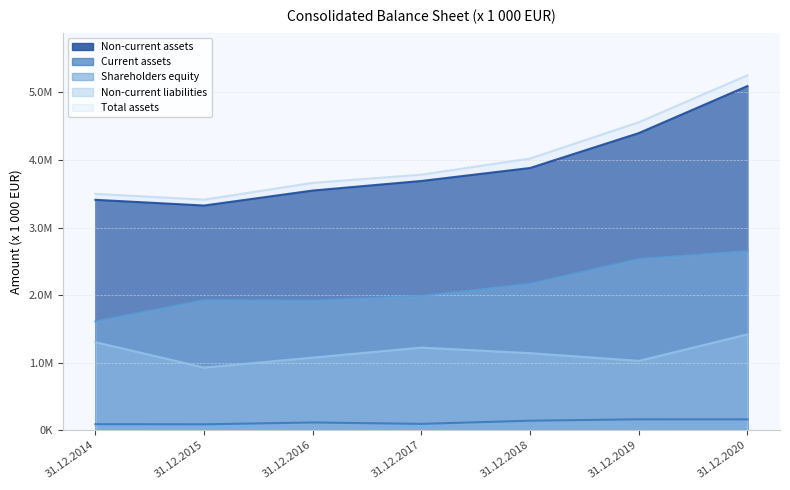

How many data points in Non-current liabilities are less than 1140333?

3